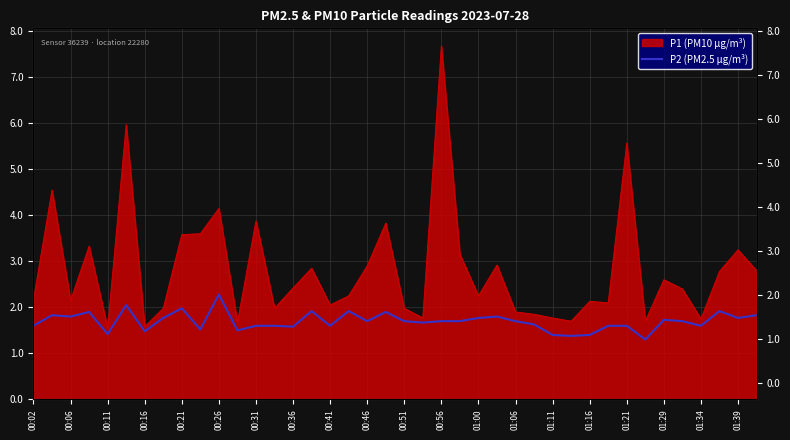

Reading left to right, what are all the values shown in this chart?

1.6	1.8	1.8	1.9	1.4	2.0	1.5	1.8	2.0	1.5	2.3	1.5	1.6	1.6	1.6	1.9	1.6	1.9	1.7	1.9	1.7	1.7	1.7	1.7	1.8	1.8	1.7	1.6	1.4	1.4	1.4	1.6	1.6	1.3	1.7	1.7	1.6	1.9	1.8	1.8